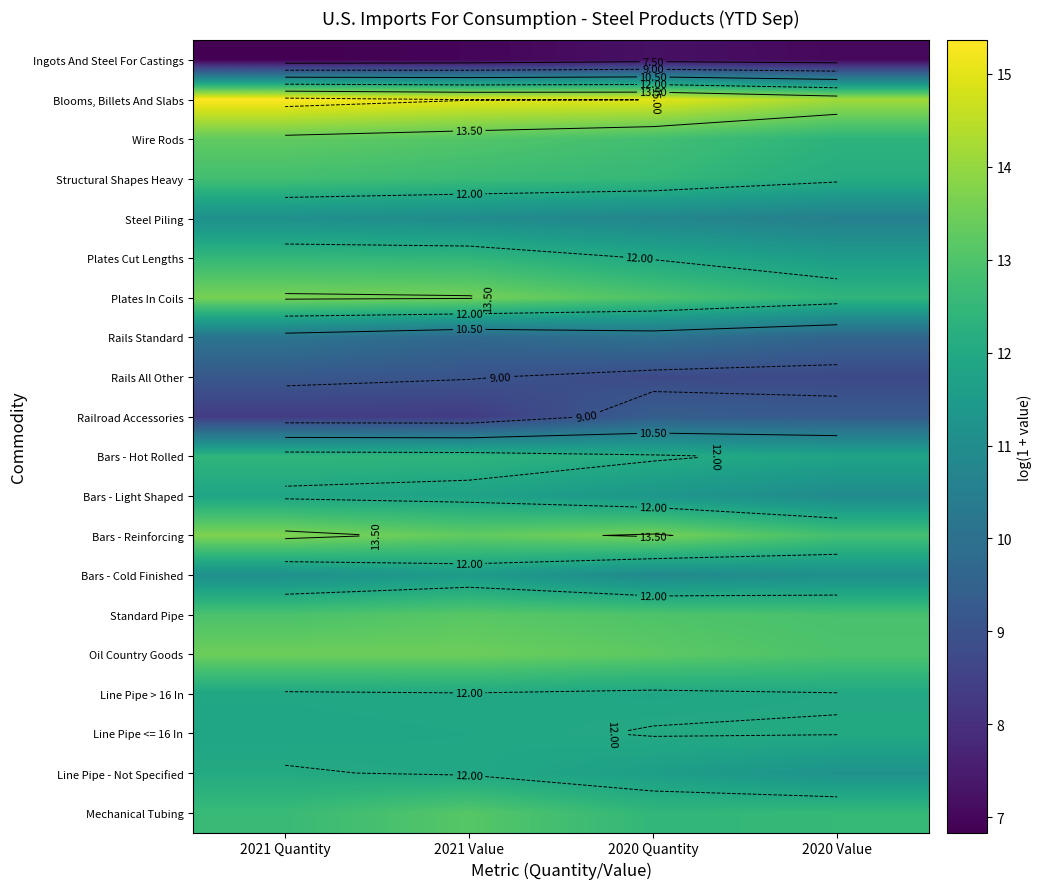

List the series in order of their peak value, highest first.

Blooms, Billets And Slabs, Bars - Reinforcing, Plates In Coils, Oil Country Goods, Wire Rods, Standard Pipe, Mechanical Tubing, Structural Shapes Heavy, Plates Cut Lengths, Bars - Hot Rolled, Line Pipe - Not Specified, Line Pipe <= 16 In, Line Pipe > 16 In, Bars - Light Shaped, Bars - Cold Finished, Steel Piling, Rails Standard, Railroad Accessories, Rails All Other, Ingots And Steel For Castings